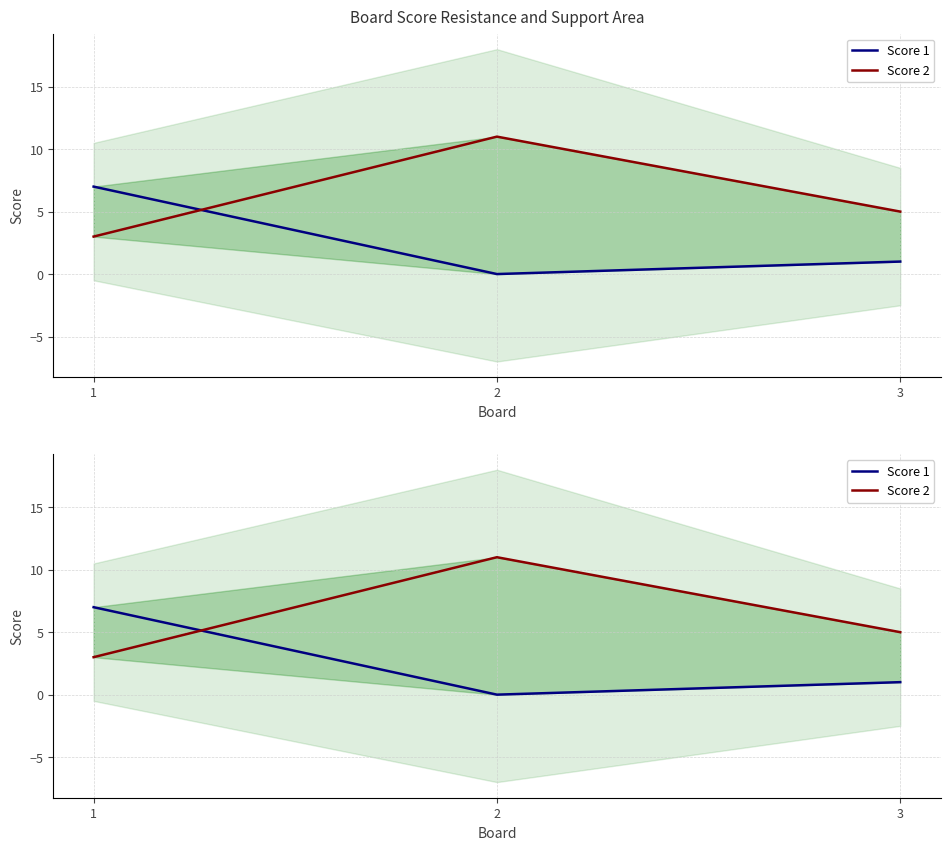

What is the greatest value displayed?

11